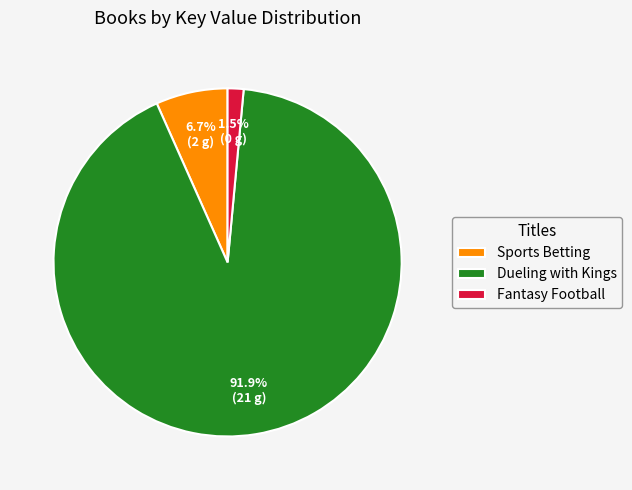

How many segments does this pie chart have?

3